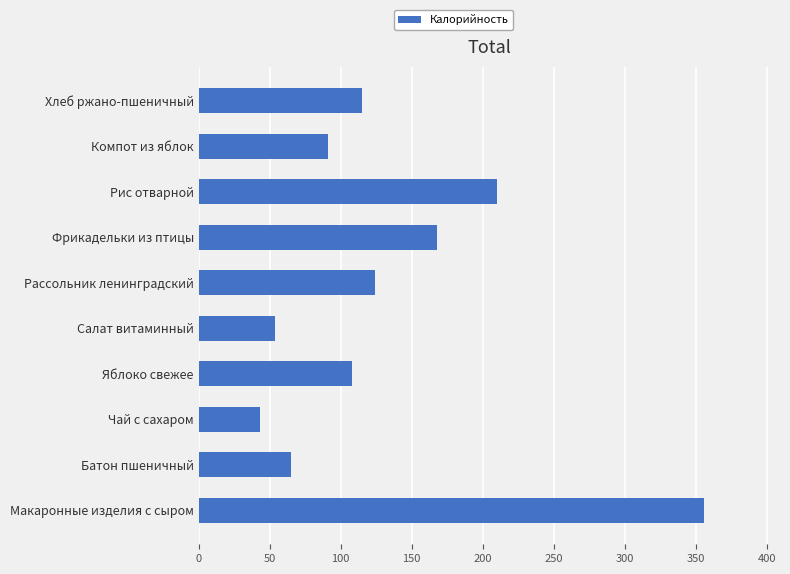

True or false: the data shows 22.4 at Салат витаминный.

False